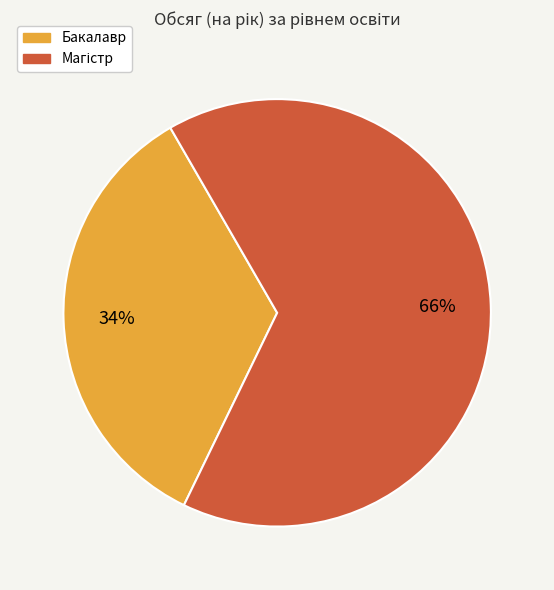

Is there any slice that represents more than half of the pie?

Yes